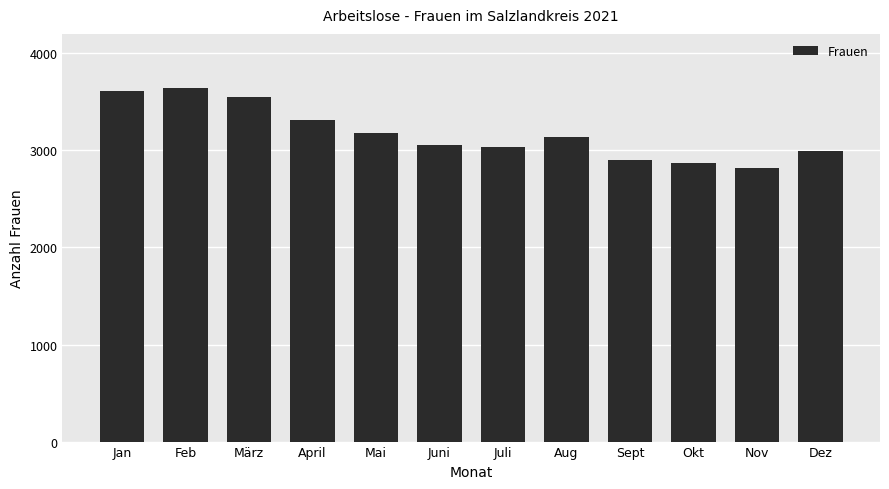

What is the label of the 6th bar from the left?

Juni